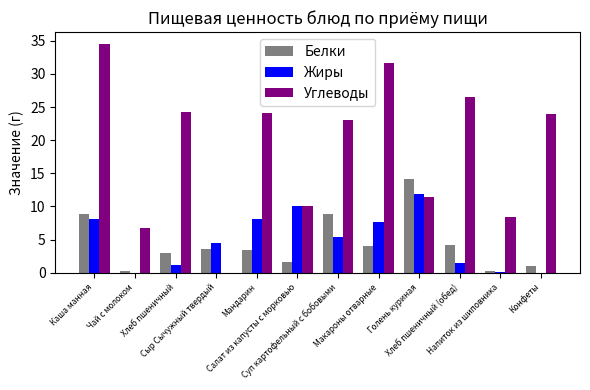

What is the sum of the Жиры values at Суп картофельный с бобовыми and Сыр Сычужный твердый?

9.9